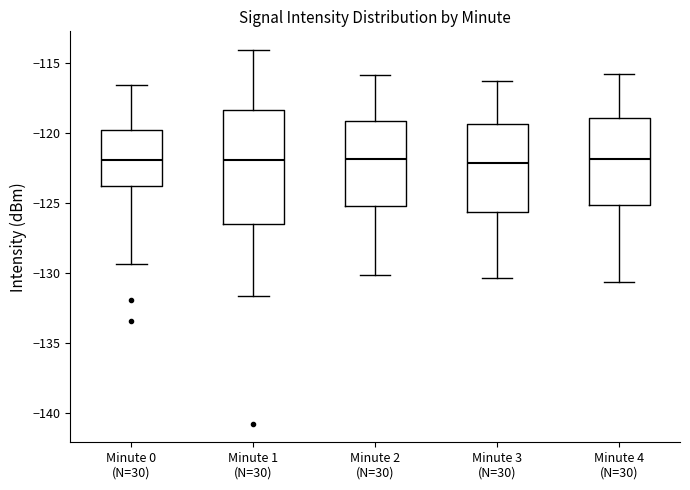

Comparing the boxes themselves (not the whiskers), which one is the tallest?

Minute 1 (N=30)